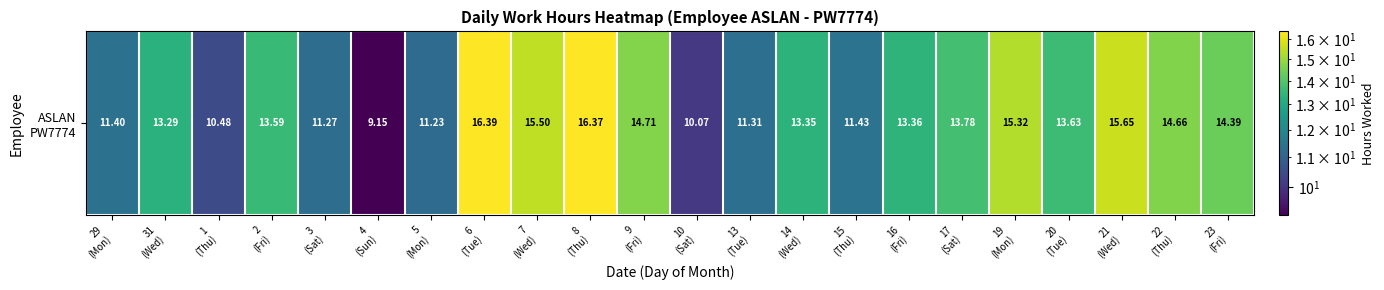

How many distinct data groups are displayed?

1